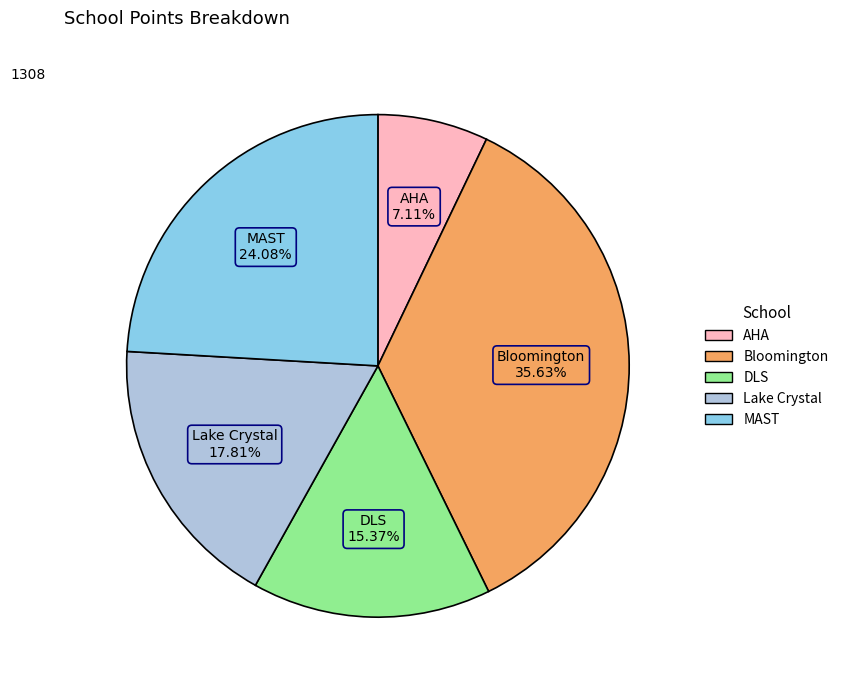

Count the number of slices in the pie.

5